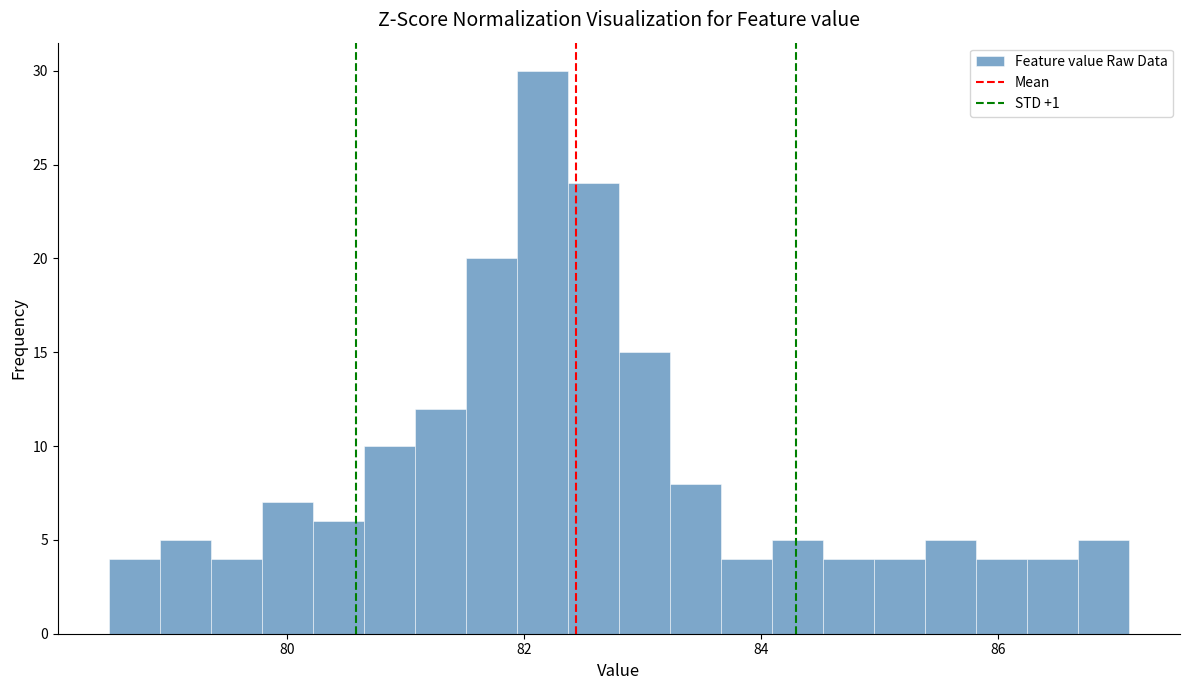

Read against the x-axis, roughly where is the centre of the tallest bar?

82.2